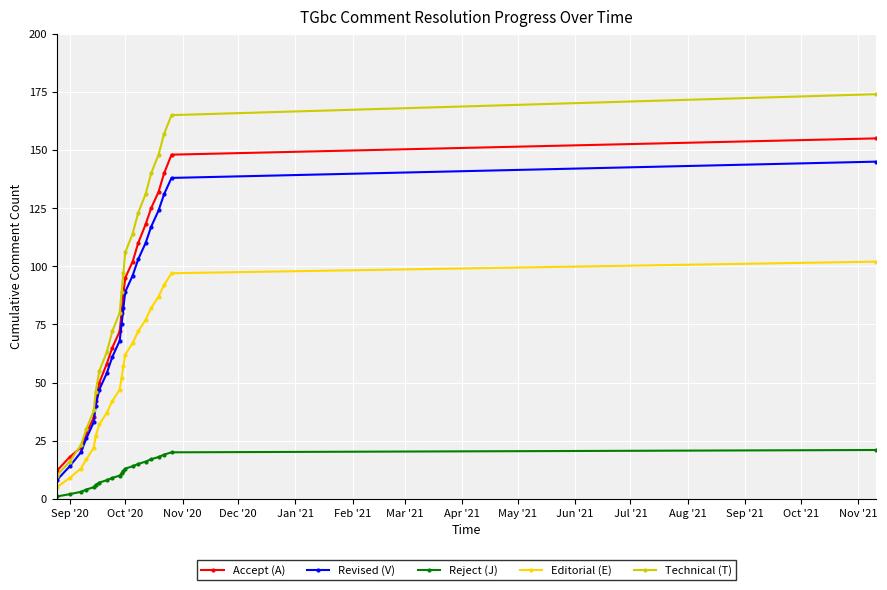

True or false: Technical (T) has more than 0 points higher than both neighbors.

False